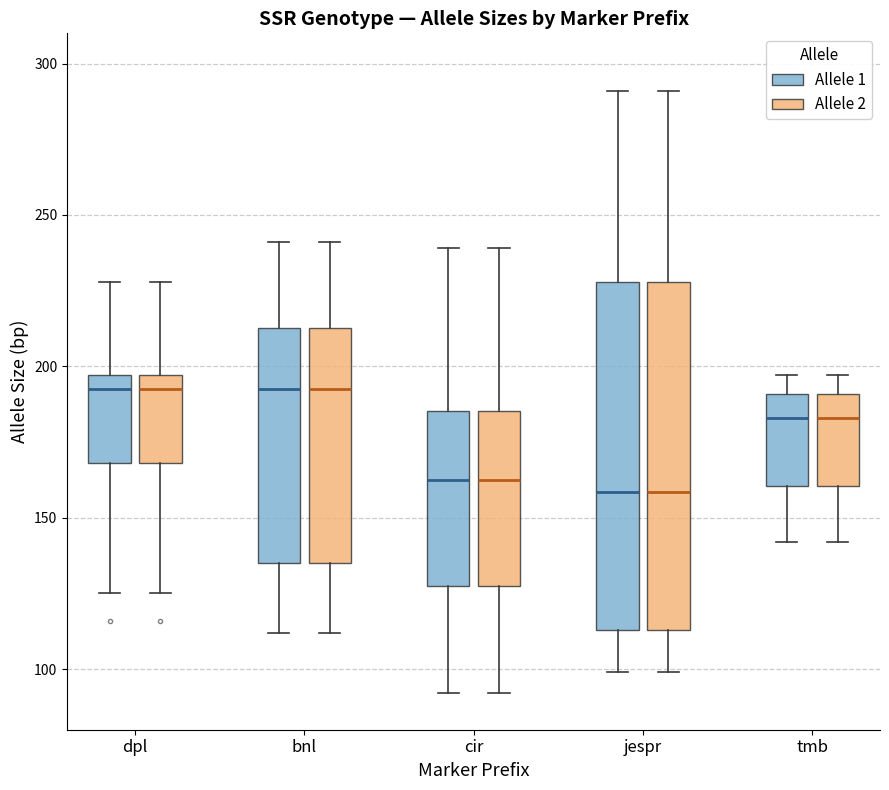

Reading left to right, read every box against the y-axis: the position of its median line, the range the box covers, and the ends of its whiskers. The values are not printed on the chart, so give them approximately, as read against the axis.

dpl (Allele 1): median 195 (just below the box's upper edge), box 170 to 195, whiskers 125 to 230
dpl (Allele 2): median 195 (just below the box's upper edge), box 170 to 195, whiskers 125 to 230
bnl (Allele 1): median 195, box 135 to 215, whiskers 110 to 240
bnl (Allele 2): median 195, box 135 to 215, whiskers 110 to 240
cir (Allele 1): median 165, box 130 to 185, whiskers 90 to 240
cir (Allele 2): median 165, box 130 to 185, whiskers 90 to 240
jespr (Allele 1): median 160, box 115 to 230, whiskers 100 to 290
jespr (Allele 2): median 160, box 115 to 230, whiskers 100 to 290
tmb (Allele 1): median 185, box 160 to 190, whiskers 140 to 195
tmb (Allele 2): median 185, box 160 to 190, whiskers 140 to 195